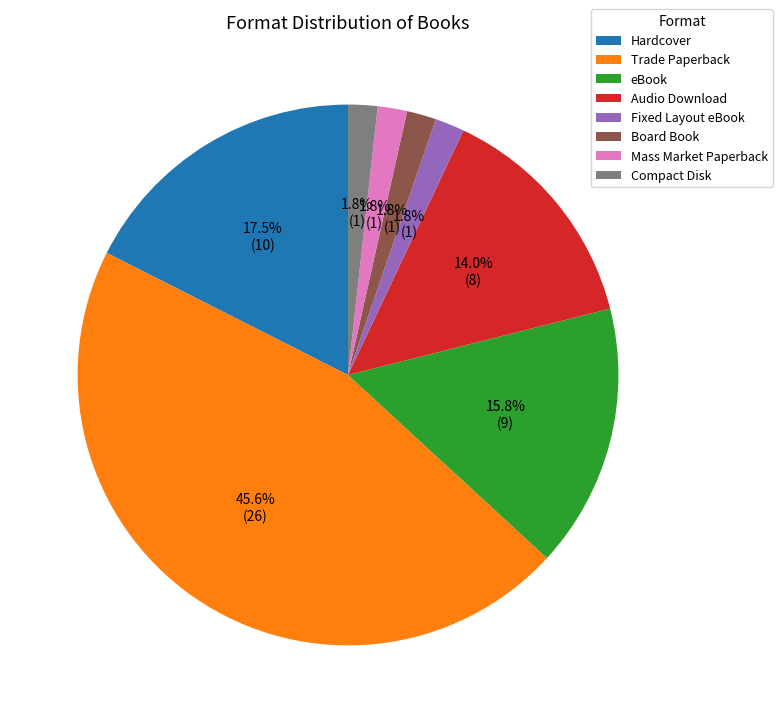

Does Trade Paperback represent more than half of the total?

No